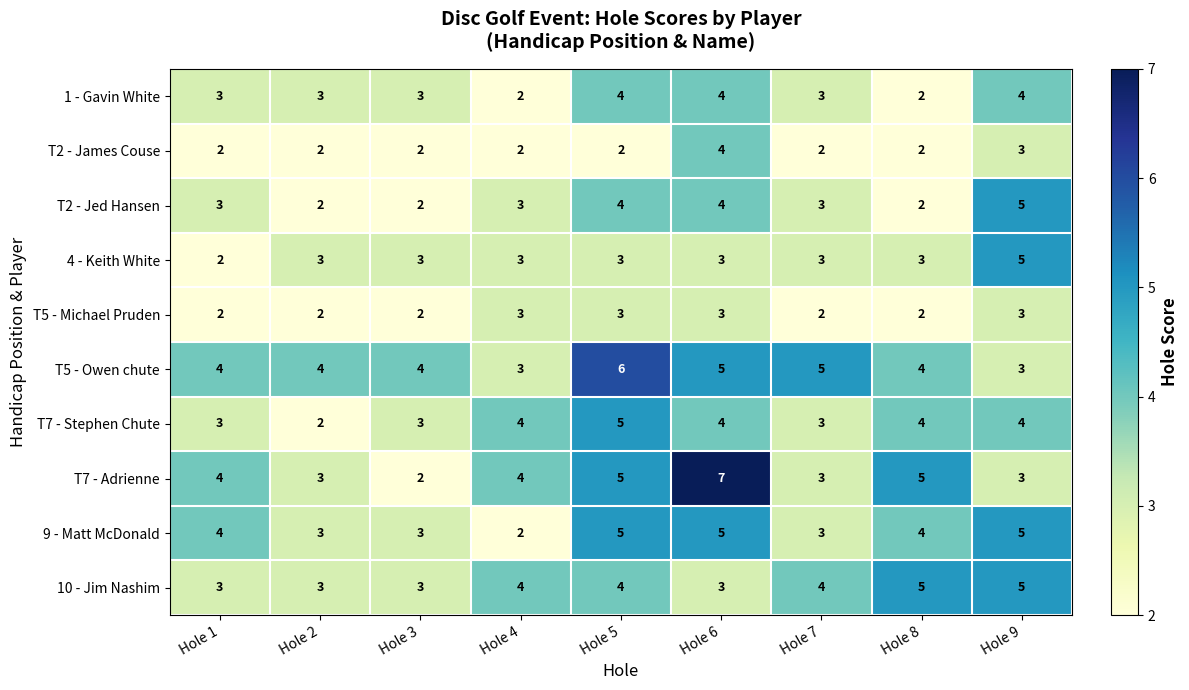

What is the sum of the 4 - Keith White values at Hole 1 and Hole 5?

5